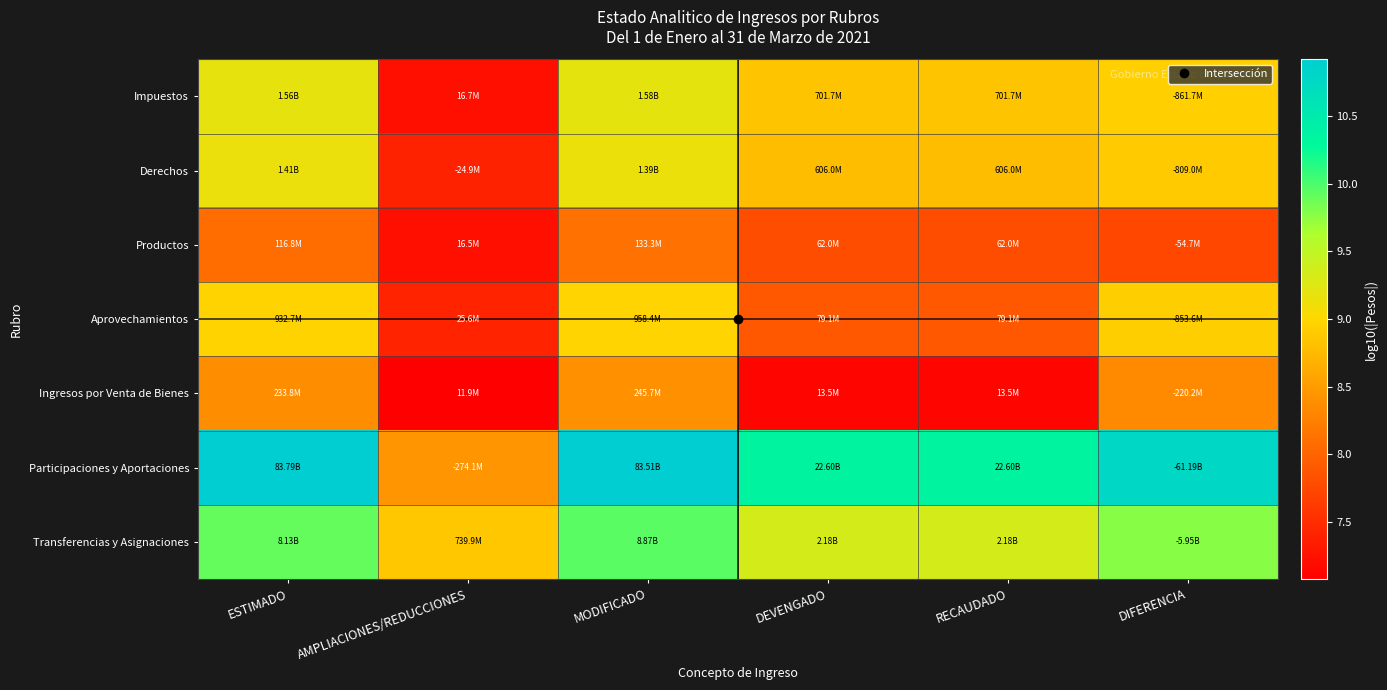

At which category is the sum across all series the highest?

MODIFICADO